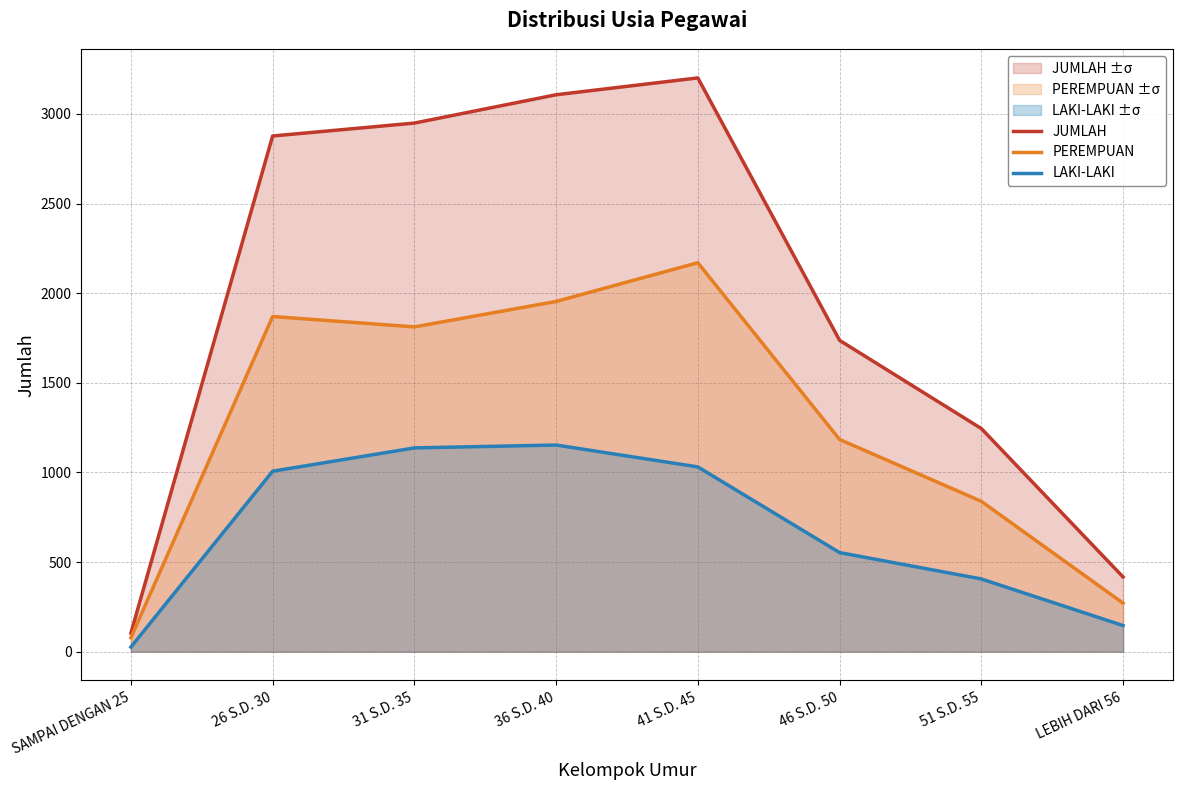

Rank the series at 51 S.D. 55 from lowest to highest value.

LAKI-LAKI, PEREMPUAN, JUMLAH